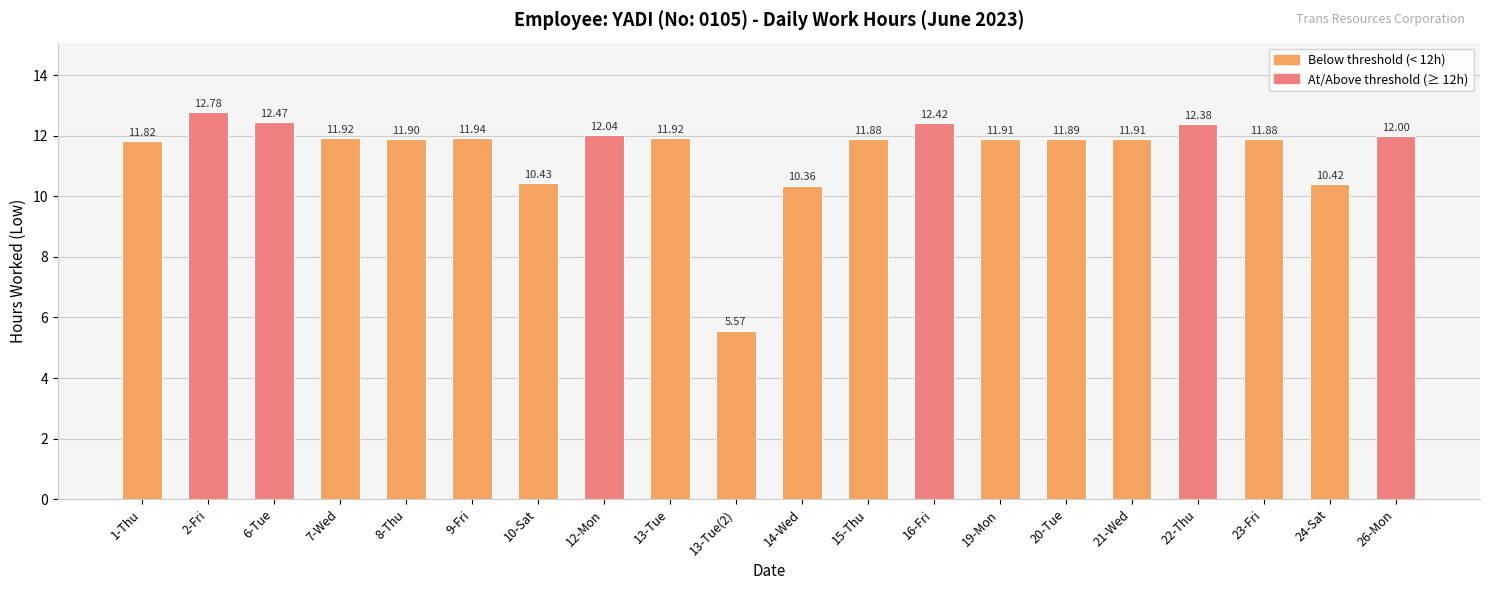

What is the ratio of the value at 23-Fri to the value at 10-Sat?

1.1